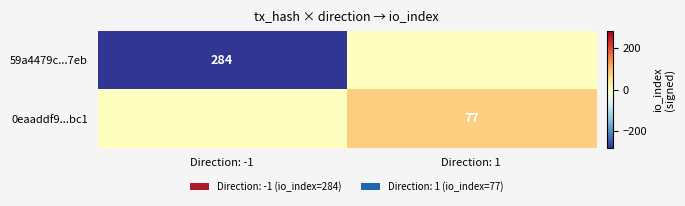

What is the total value across all series at Direction: 1?

77